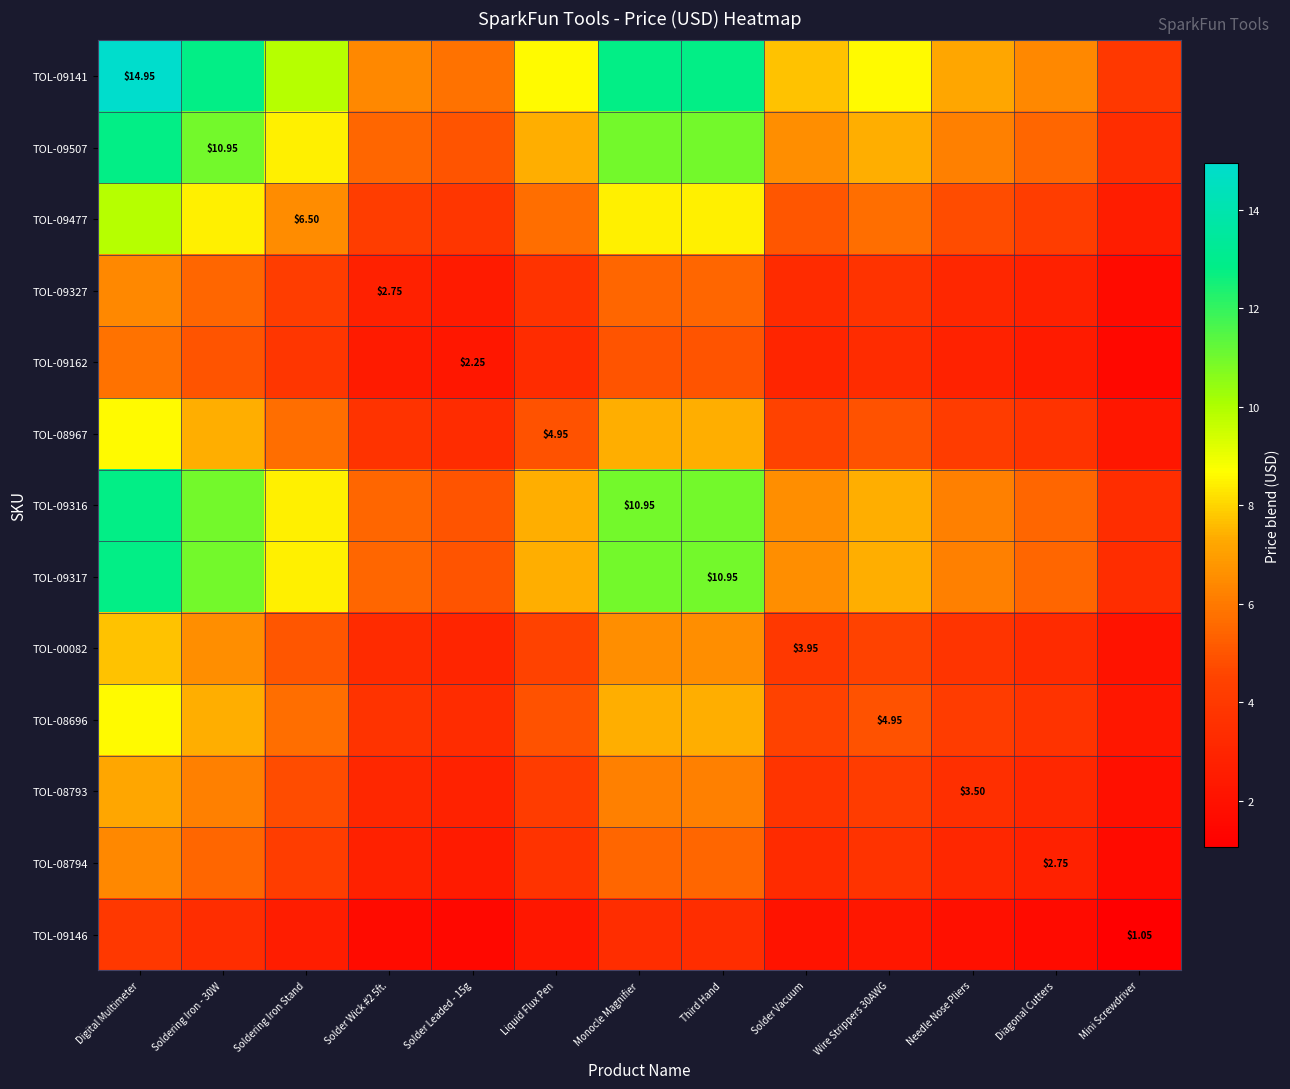

How many values in the TOL-08967 series exceed 4?

9